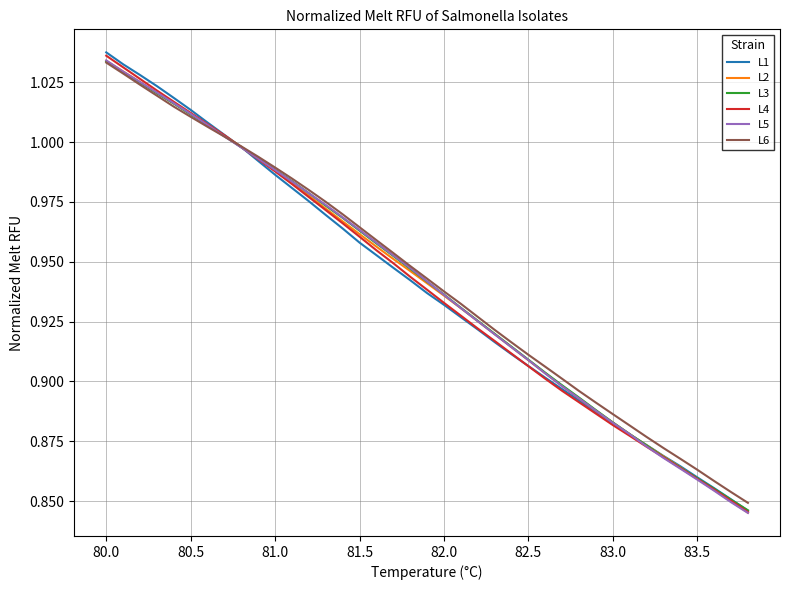

Which series has the widest spread of values?

L1